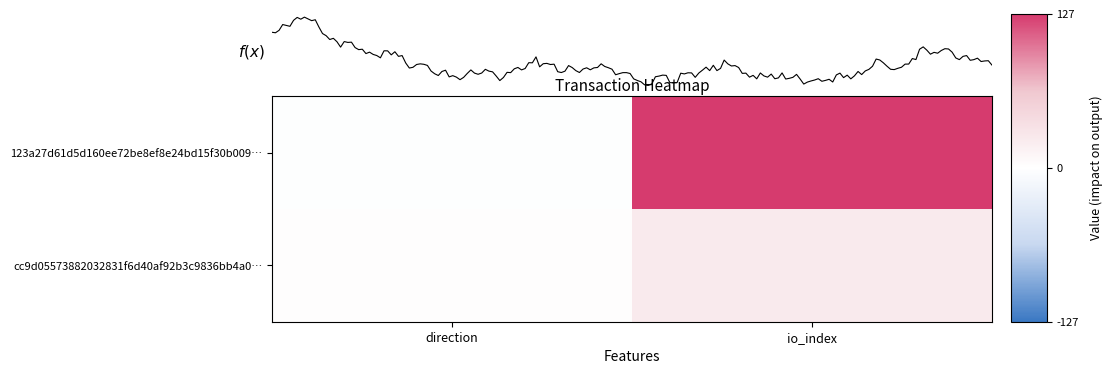

How many series are shown in this chart?

2